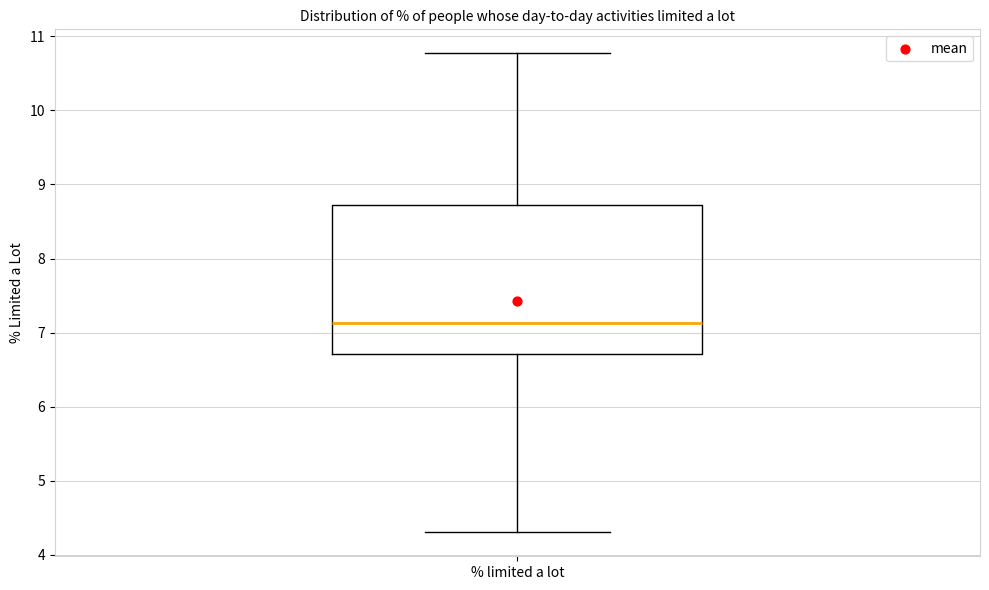

Where is the lower edge of the box for % limited a lot on the y-axis? The values are not printed on the chart, so give them approximately, as read against the axis.

6.7